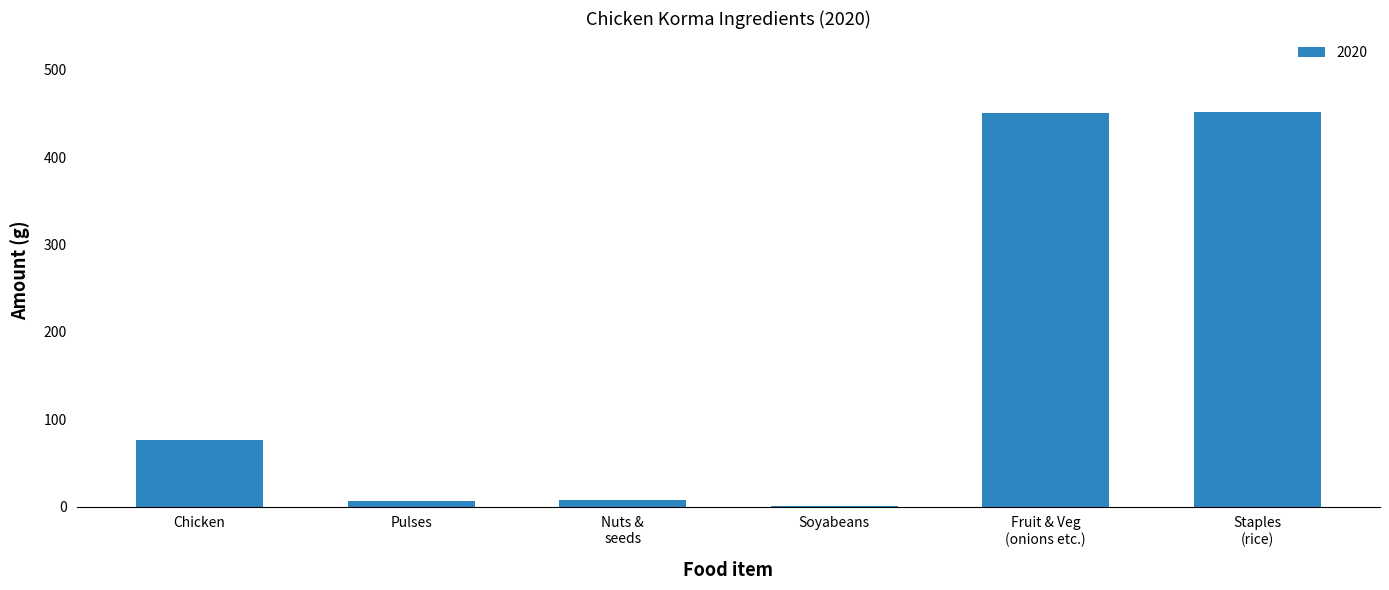

At which label is the value closest to 225?

Chicken